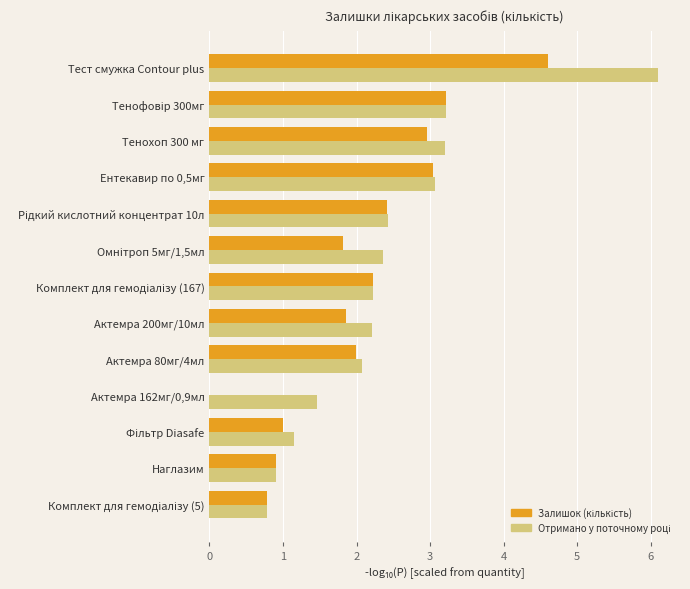

At which category is the sum across all series the highest?

Тест смужка Contour plus